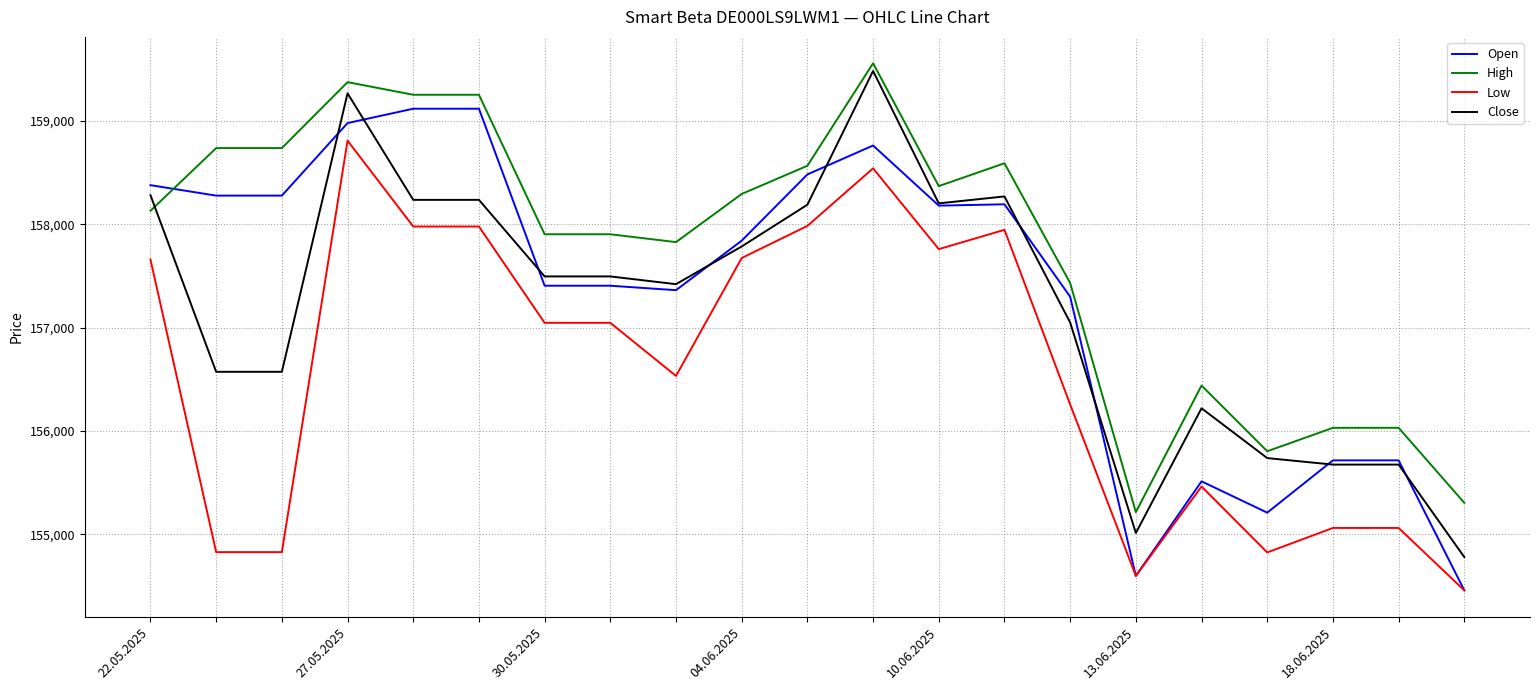

True or false: Low and High intersect in this chart.

False